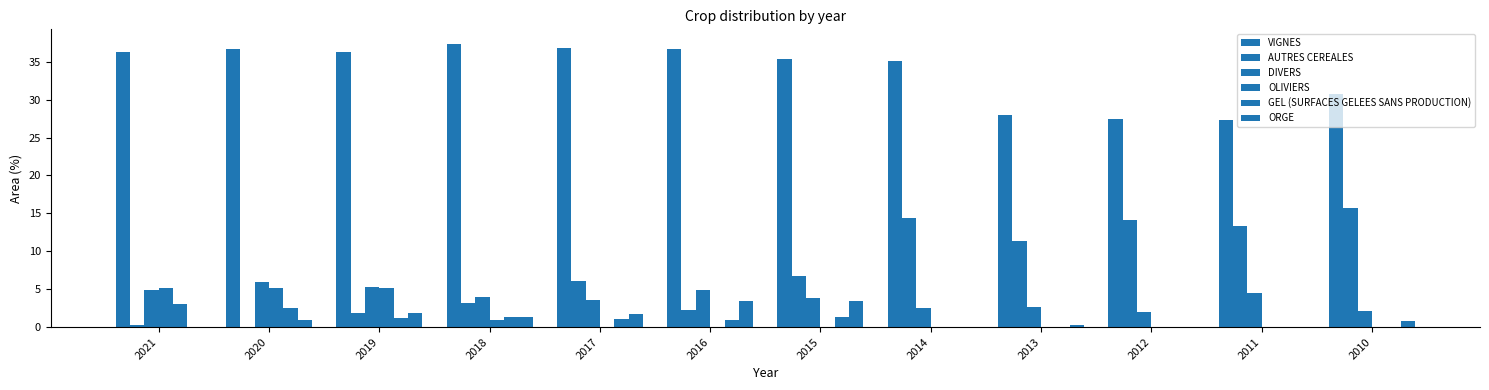

Between 2021 and 2013, which is larger?

2021